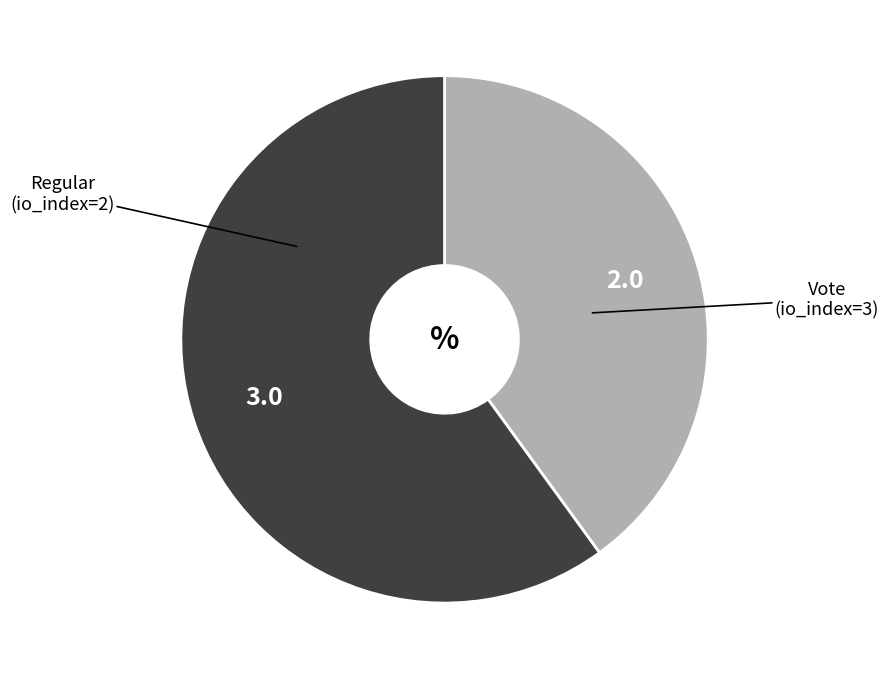

What is the majority slice?

Vote (io_index=3)